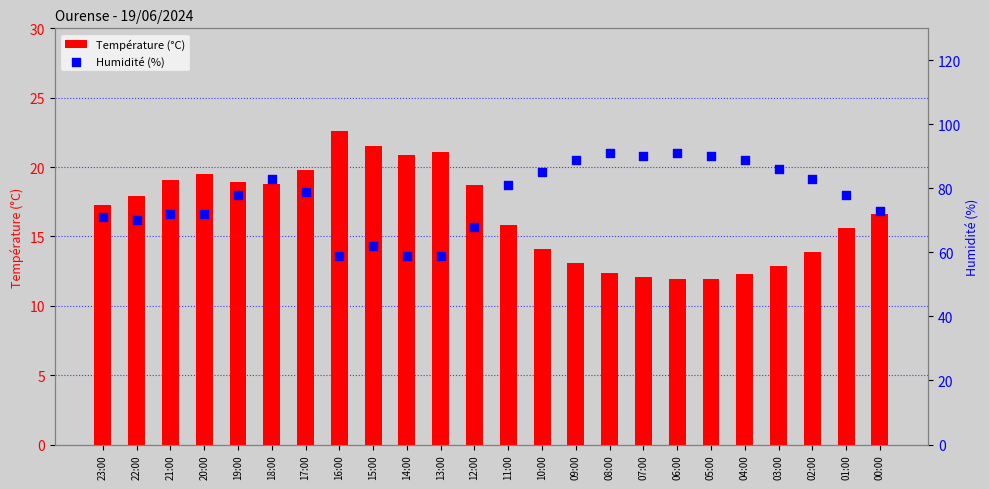

Which series has the largest total across all categories?

Humidité (%)